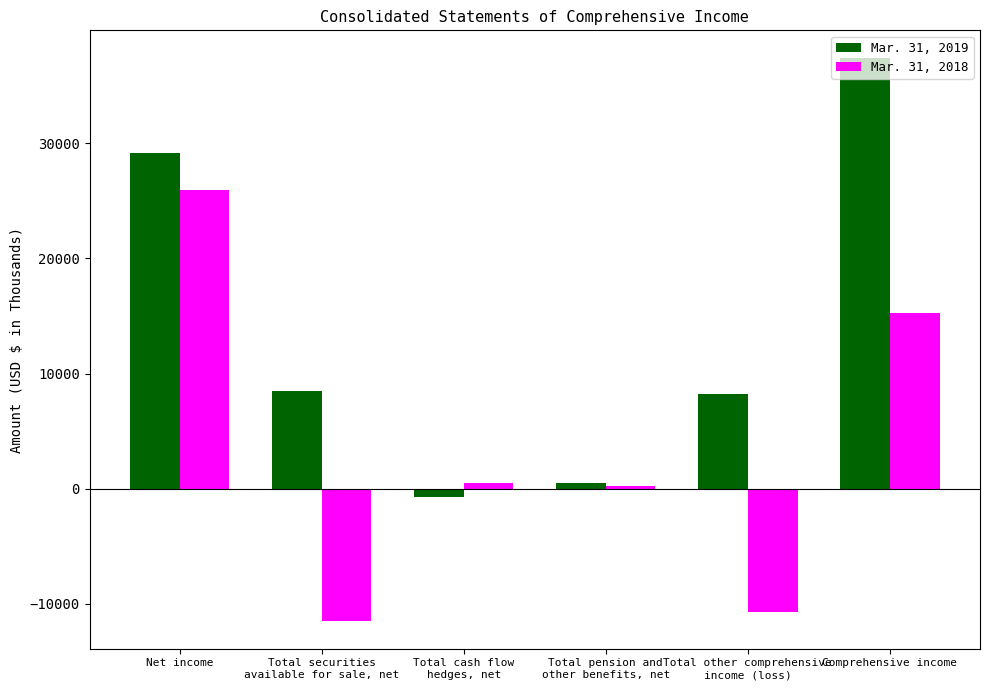

What is the label of the 1st bar from the left?

Net income